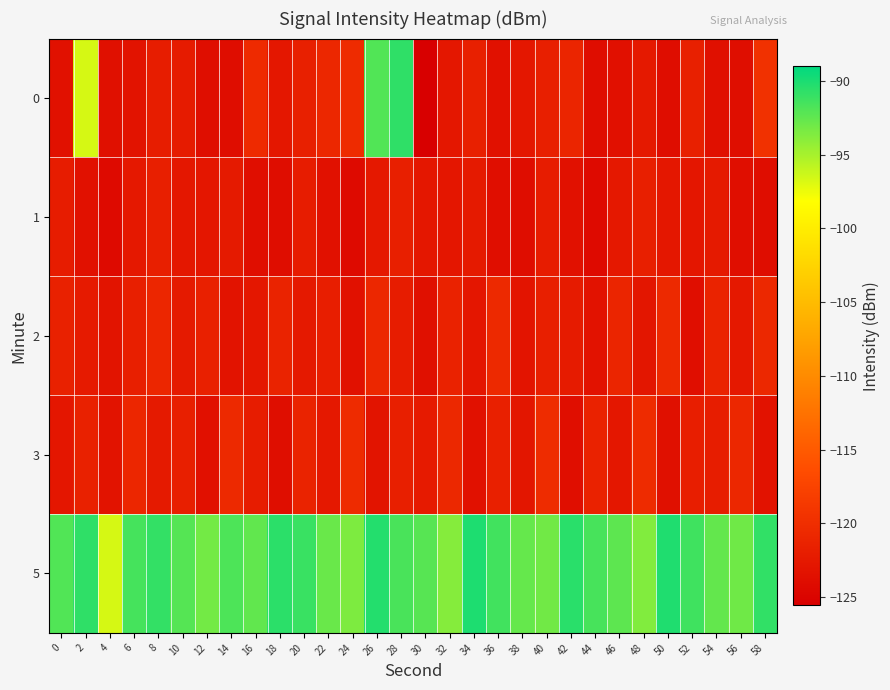

Between 54 and 58, which is larger?

58